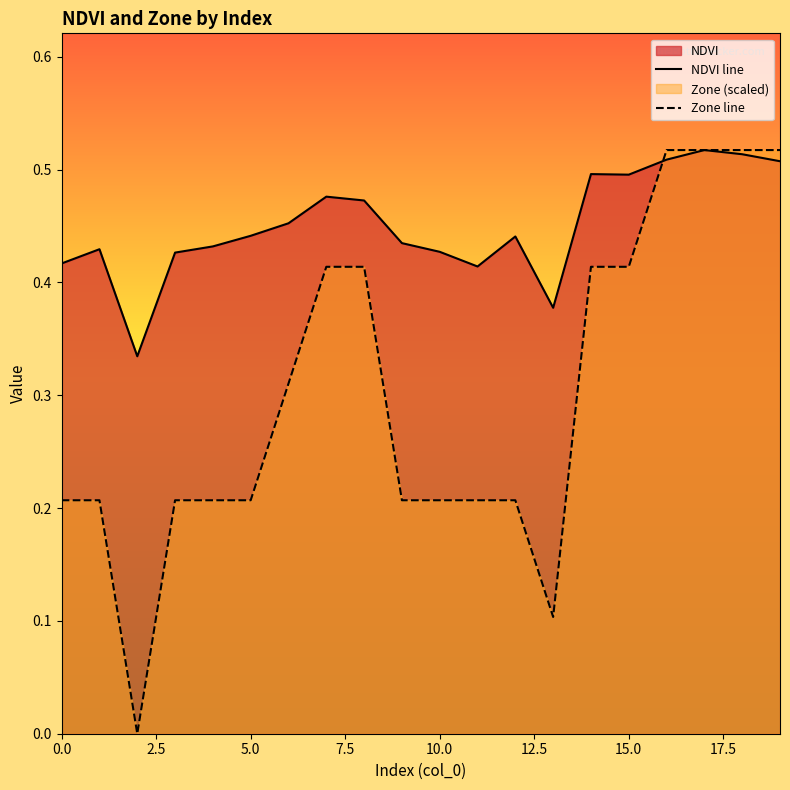

What is the greatest value displayed?

0.5